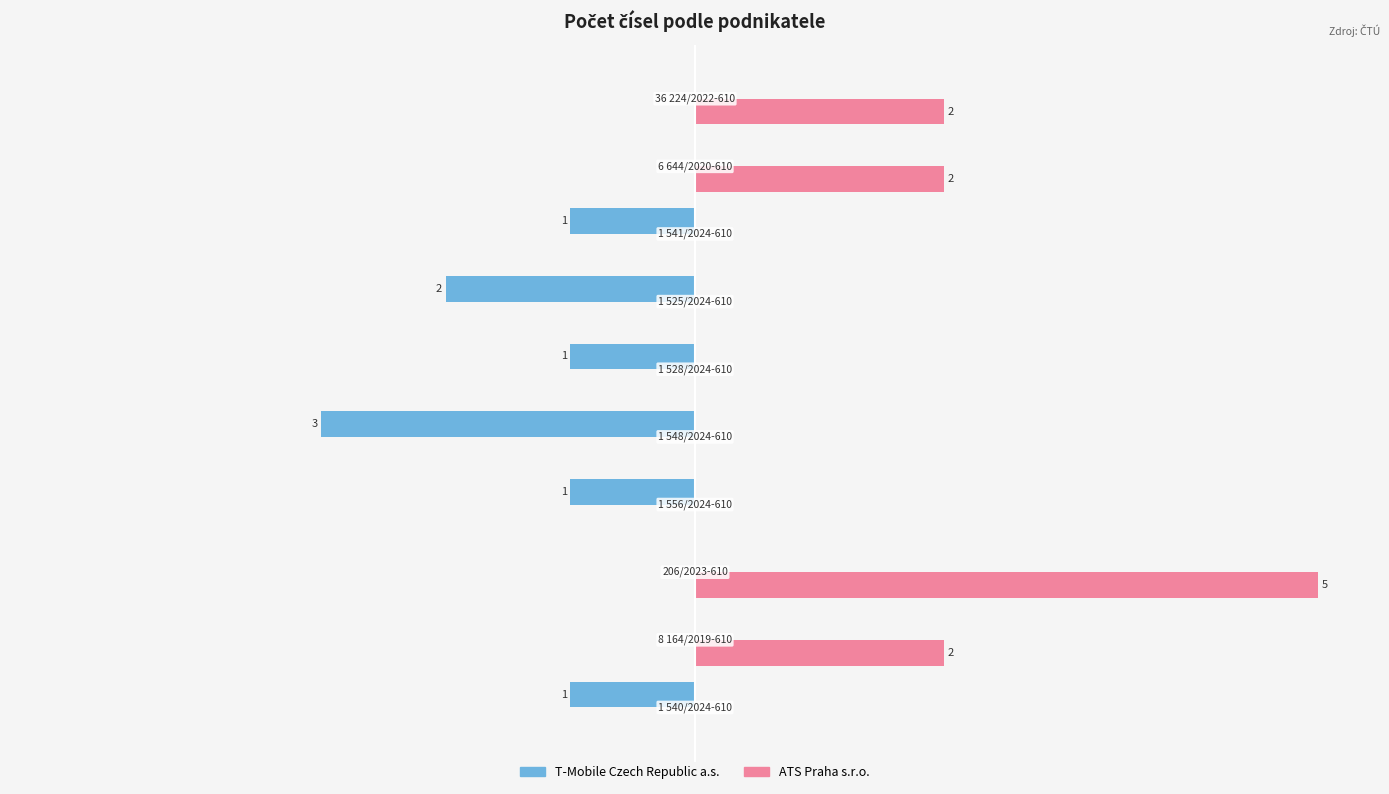

Which series has the largest total across all categories?

ATS Praha s.r.o.